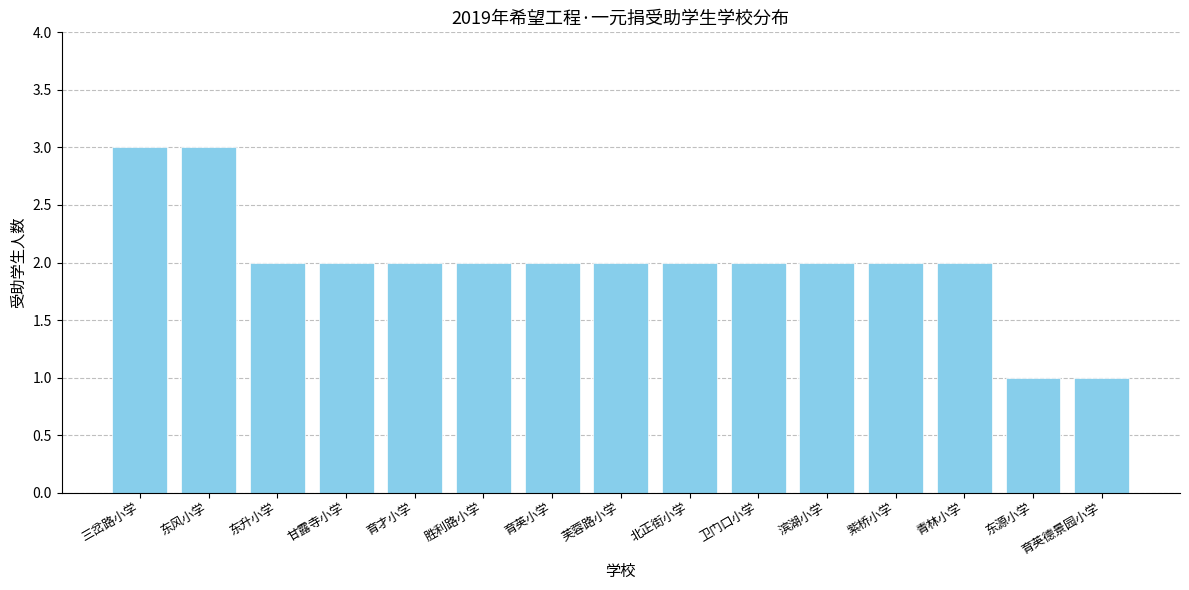

Which has a higher value, 东风小学 or 青林小学?

东风小学